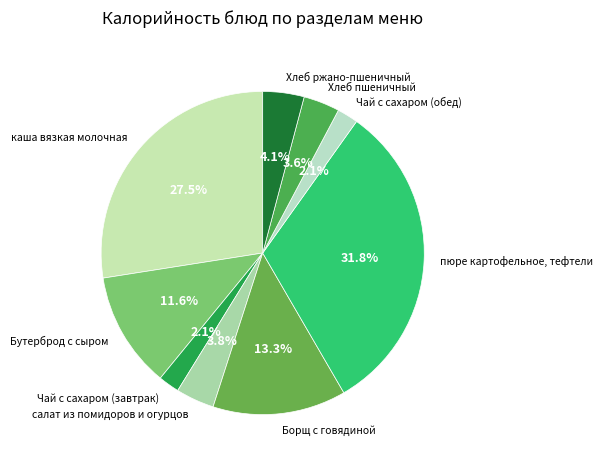

How many slices are in this pie chart?

9